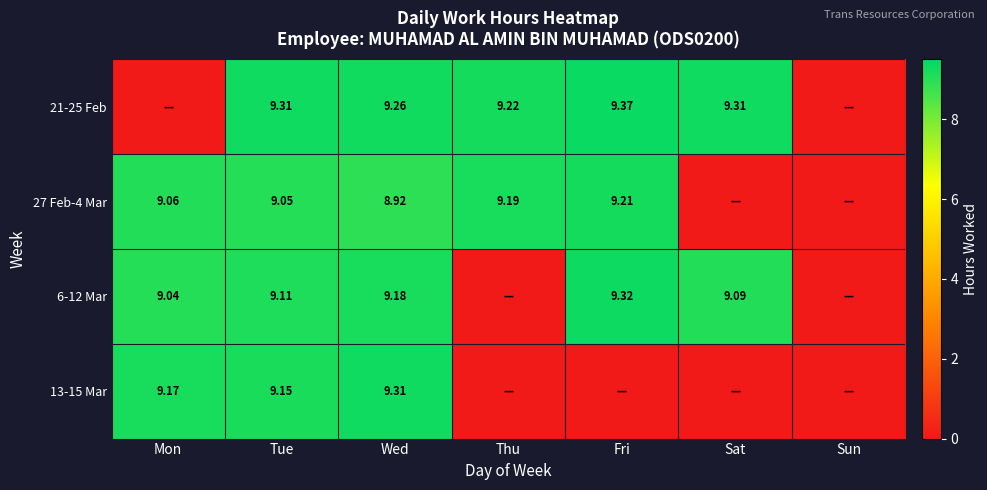

Is the value of 27 Feb-4 Mar at Fri greater than the value of 21-25 Feb at Tue?

No